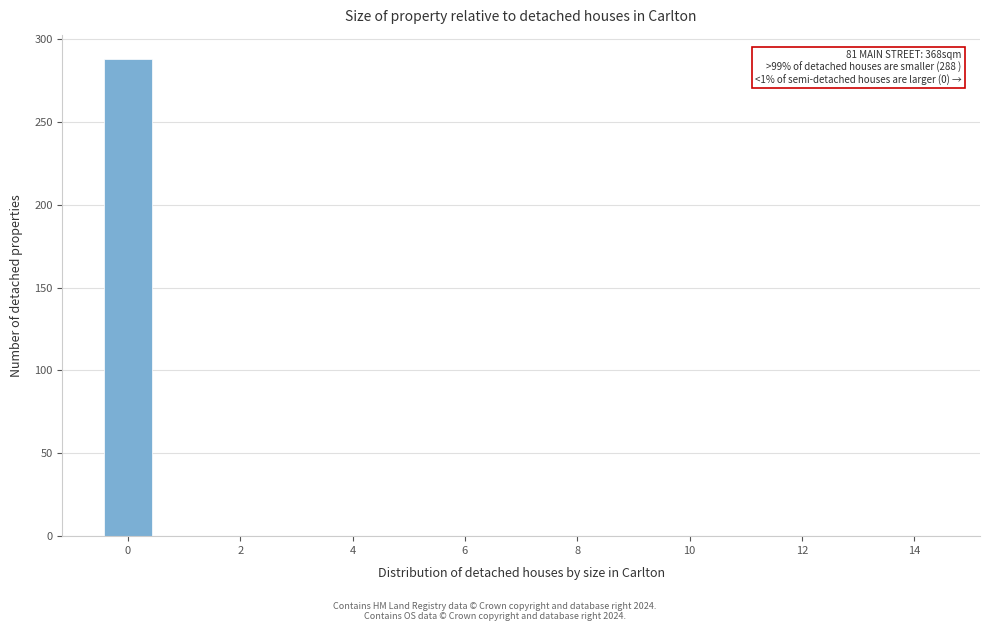

Which range on the x-axis has the tallest bar?

-0.5 to 0.5